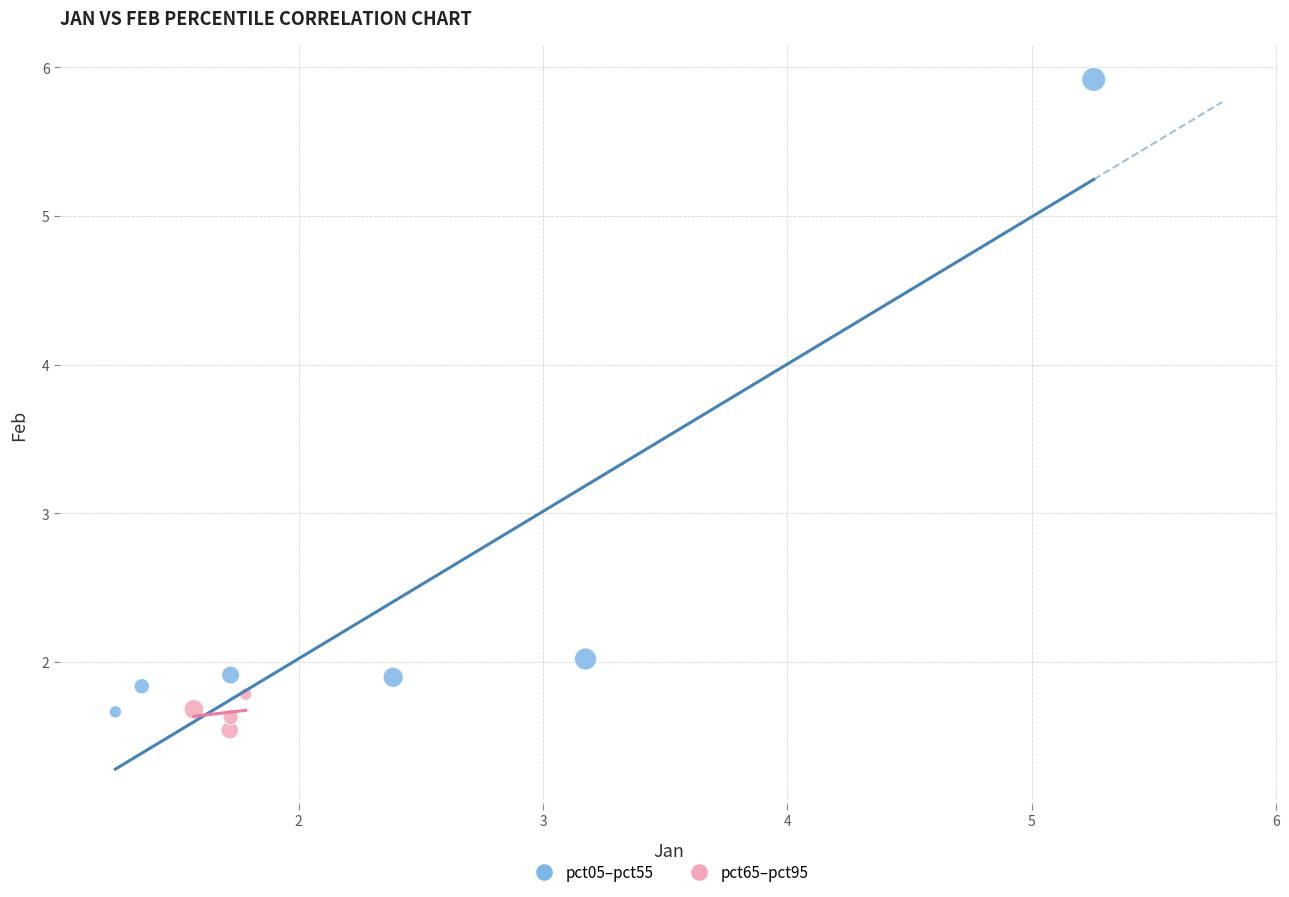

Which series contains the highest Y value?

pct05–pct55